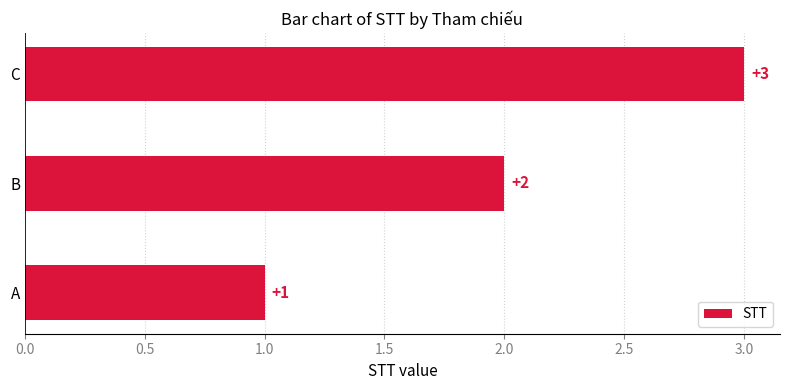

True or false: the data shows 0 at A.

False